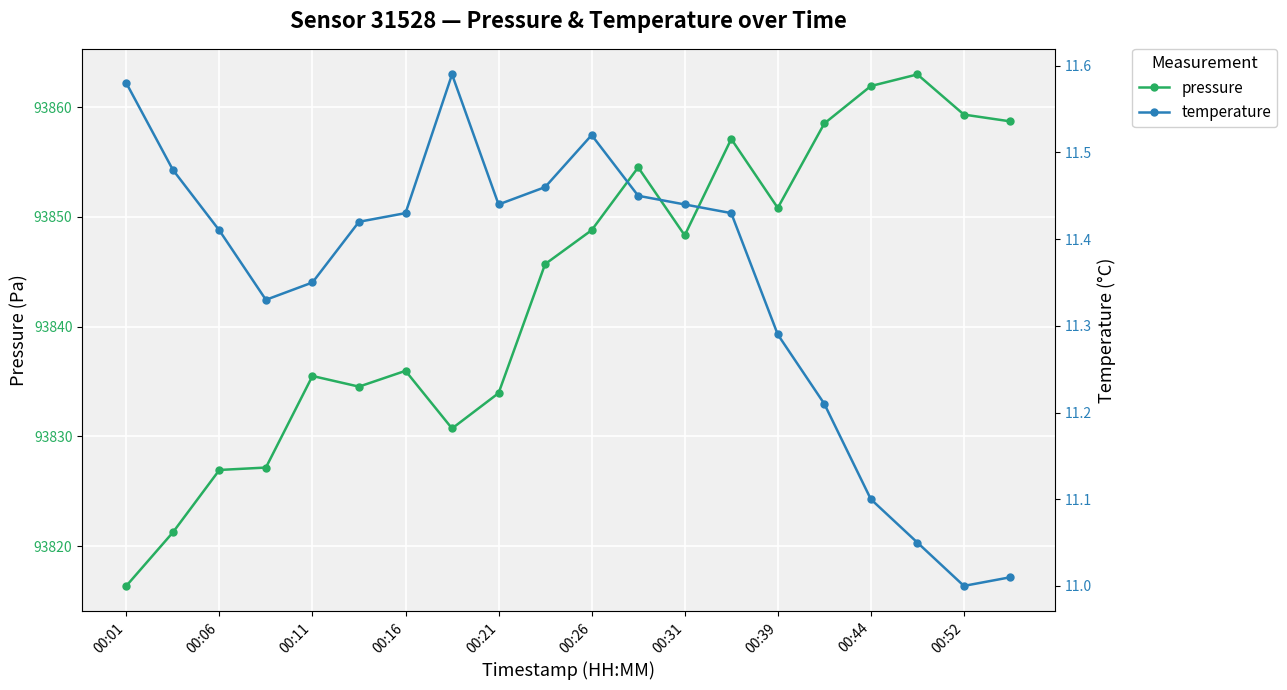

At which label does pressure reach its minimum?

00:01